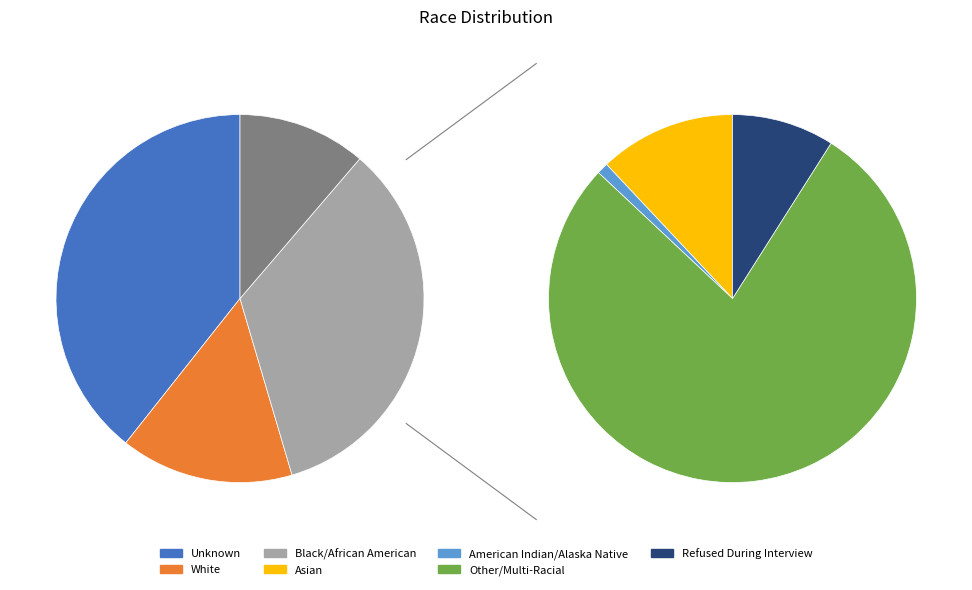

Rank the categories by value from lowest to highest.

American Indian/Alaska Native, Refused During Interview, Asian, Other/Multi-Racial, White, Black/African American, Unknown